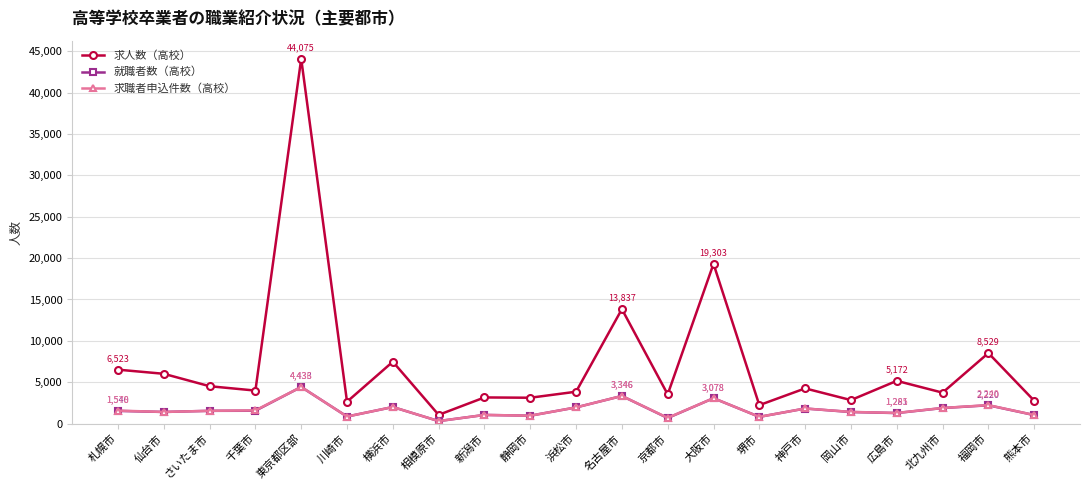

What is the difference between the maximum and second lowest values in the 求人数（高校） series?

41837